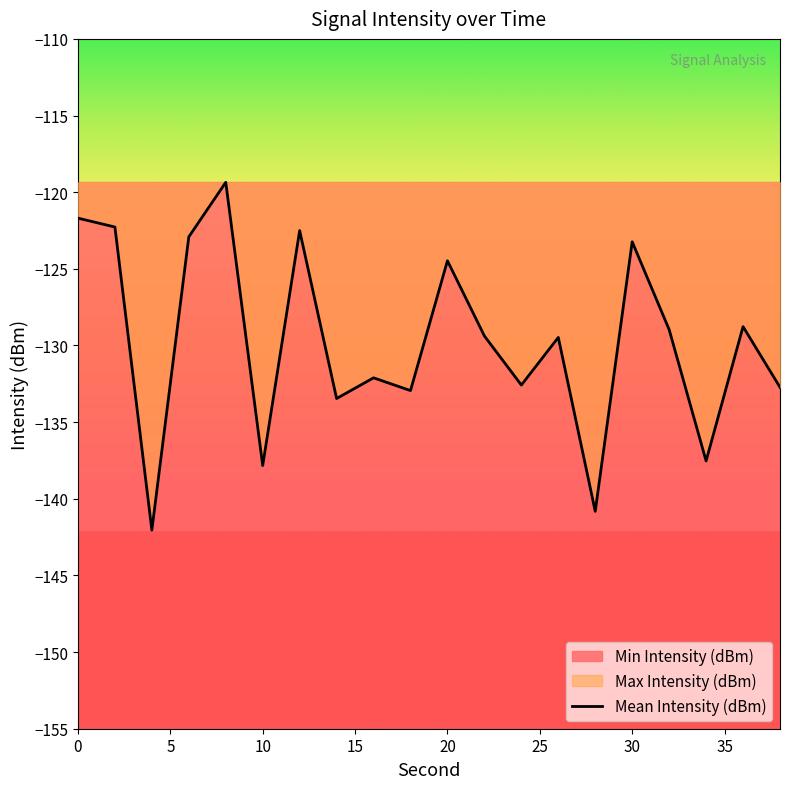

What is the average value?

-129.8